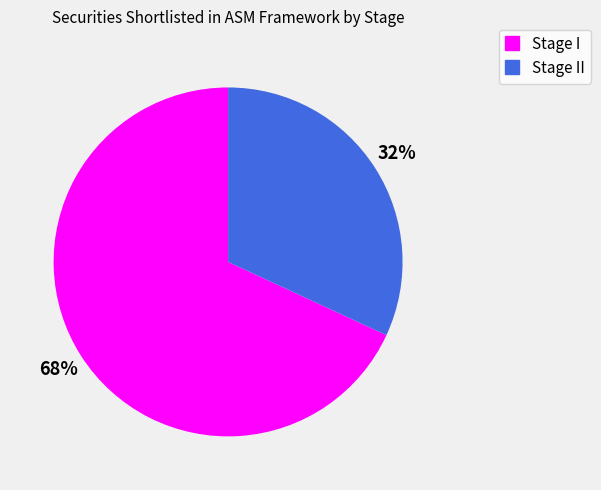

How many slices are in this pie chart?

2